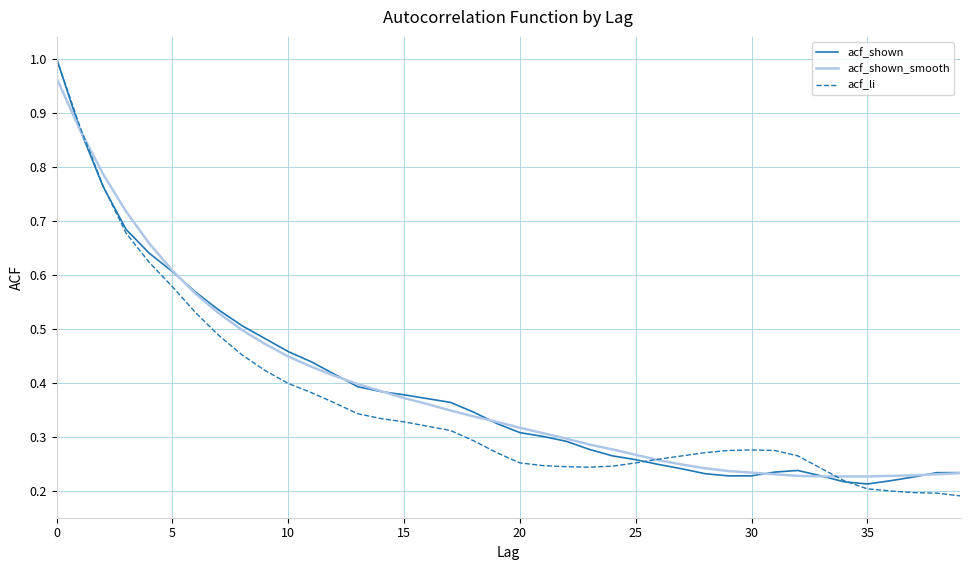

Which series has the widest spread of values?

acf_li